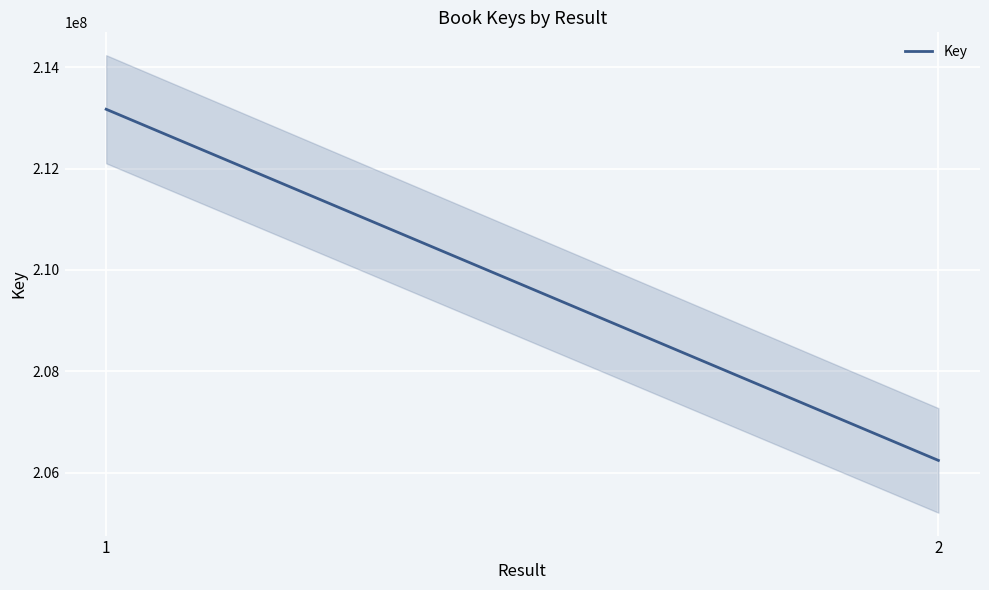

What is the difference between the maximum and minimum values?

6925696